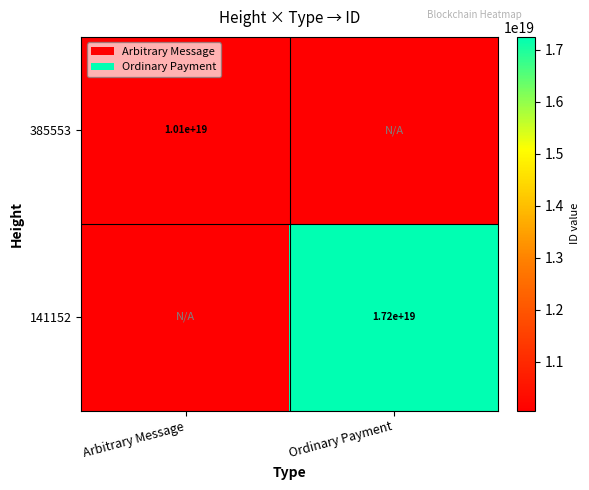

The 385553 series shows 10100000000000000000 at Arbitrary Message. True or false?

True